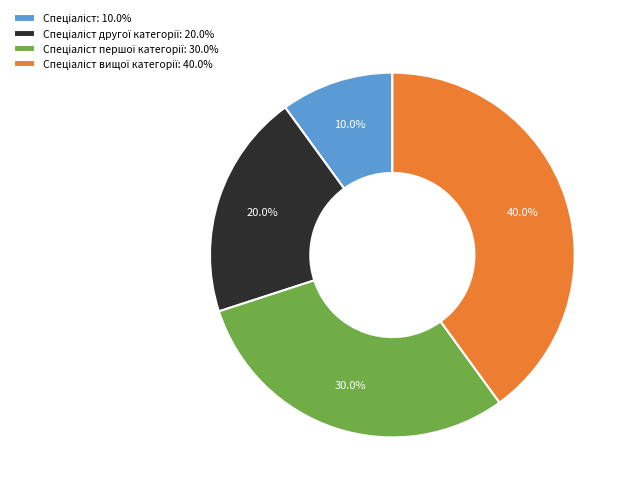

How many slices are in this pie chart?

4